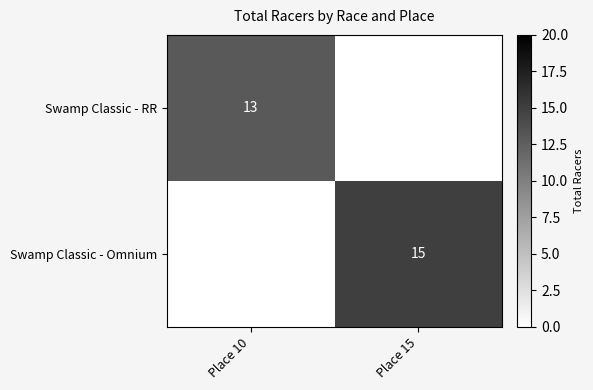

Which category has the highest value across all series?

Place 15